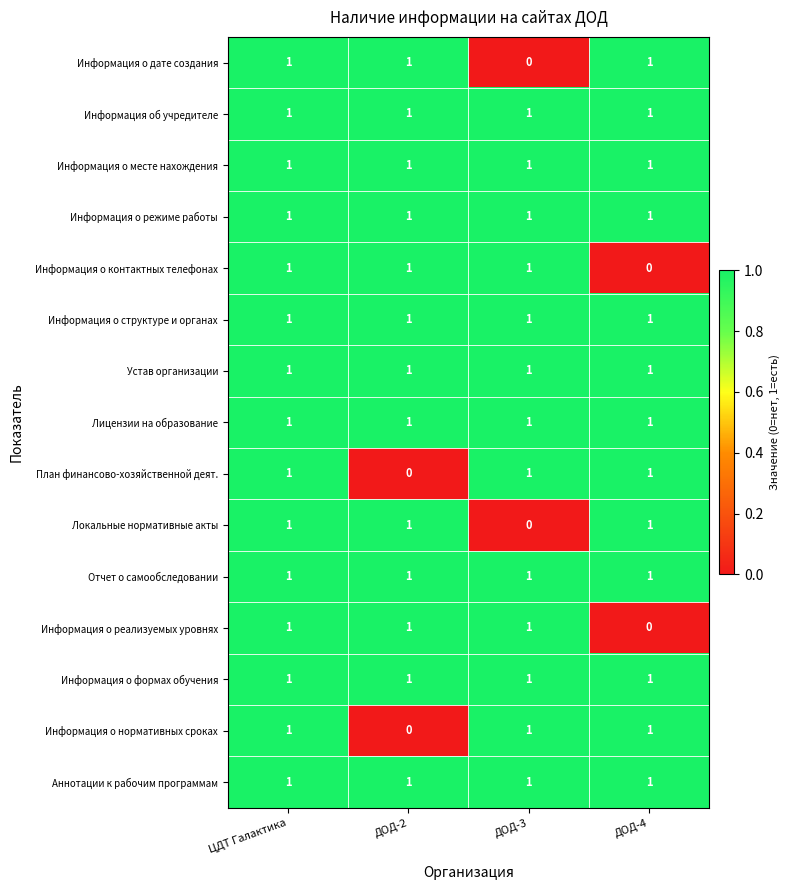

The Информация о нормативных сроках series shows 1 at ДОД-3. True or false?

True